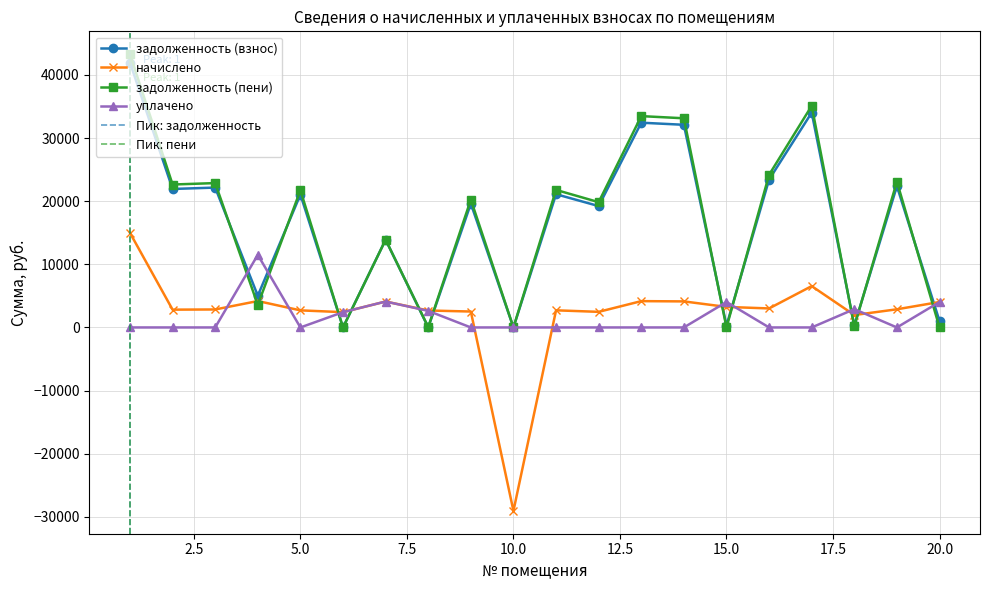

List the labels in order of задолженность (пени) value, largest first.

1, 17, 13, 14, 16, 19, 3, 2, 11, 5, 9, 12, 7, 4, 18, 8, 20, 6, 10, 15